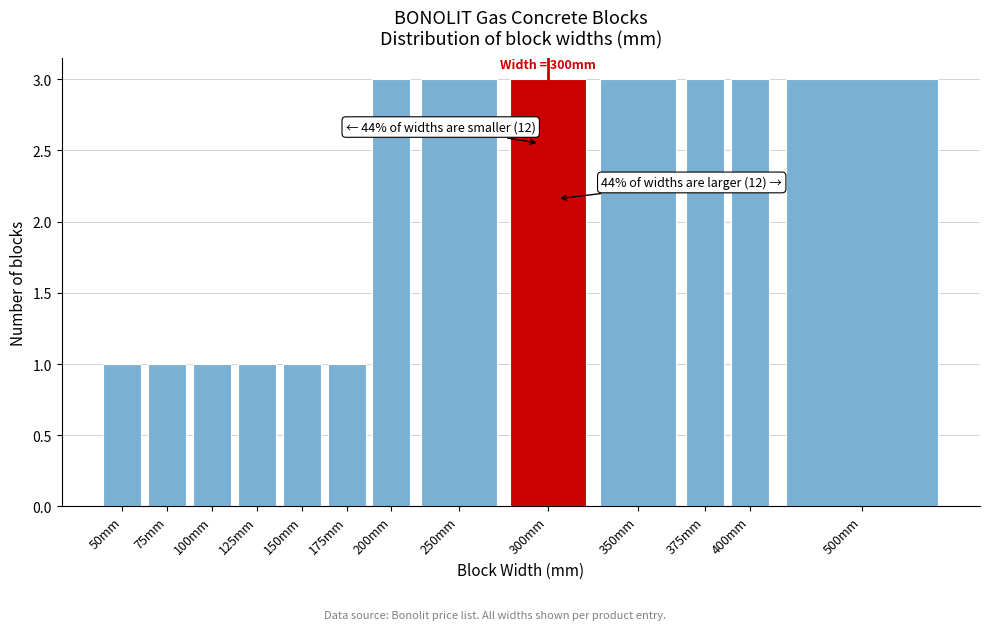

Reading left to right, list all the values displayed in this chart.

1	1	1	1	1	1	3	3	3	3	3	3	3